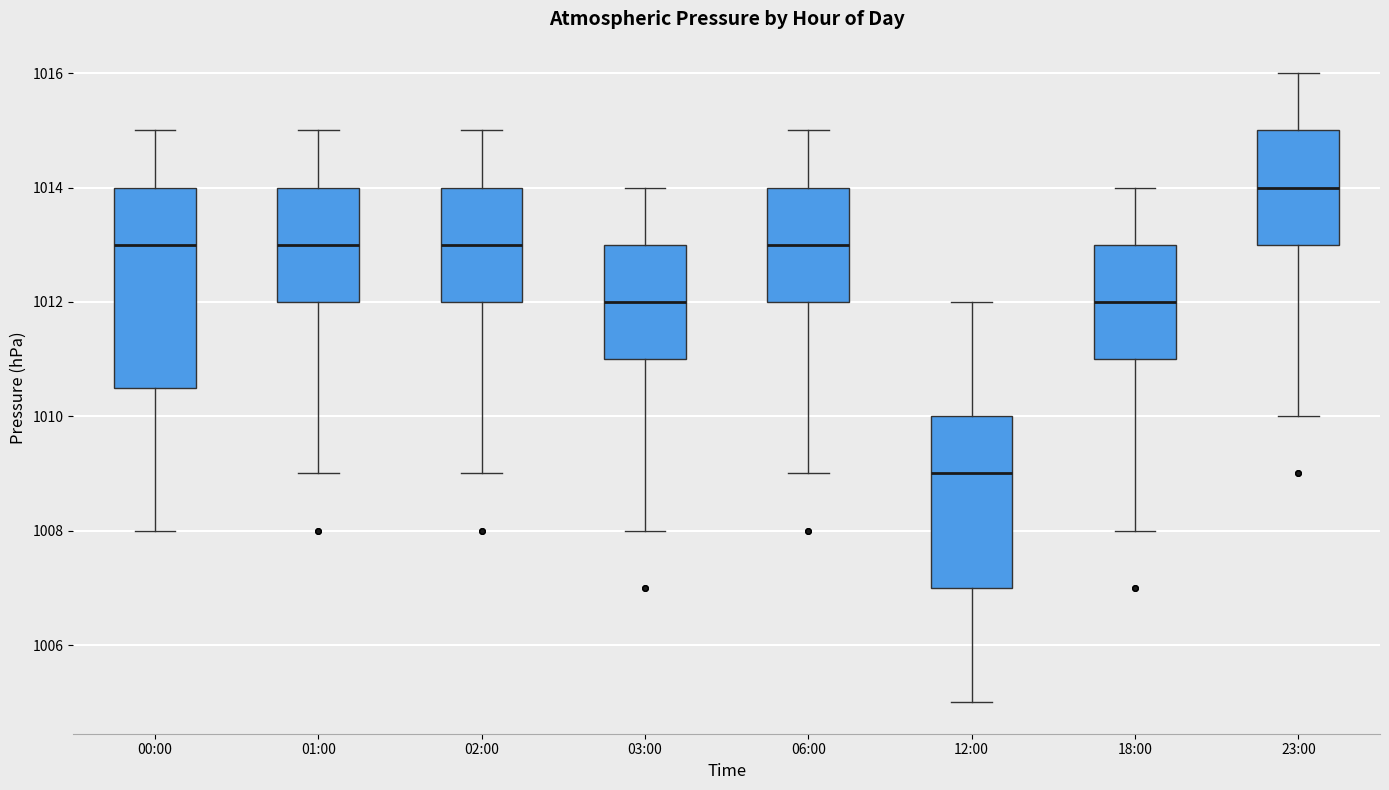

Which box has the lowest median line?

12:00